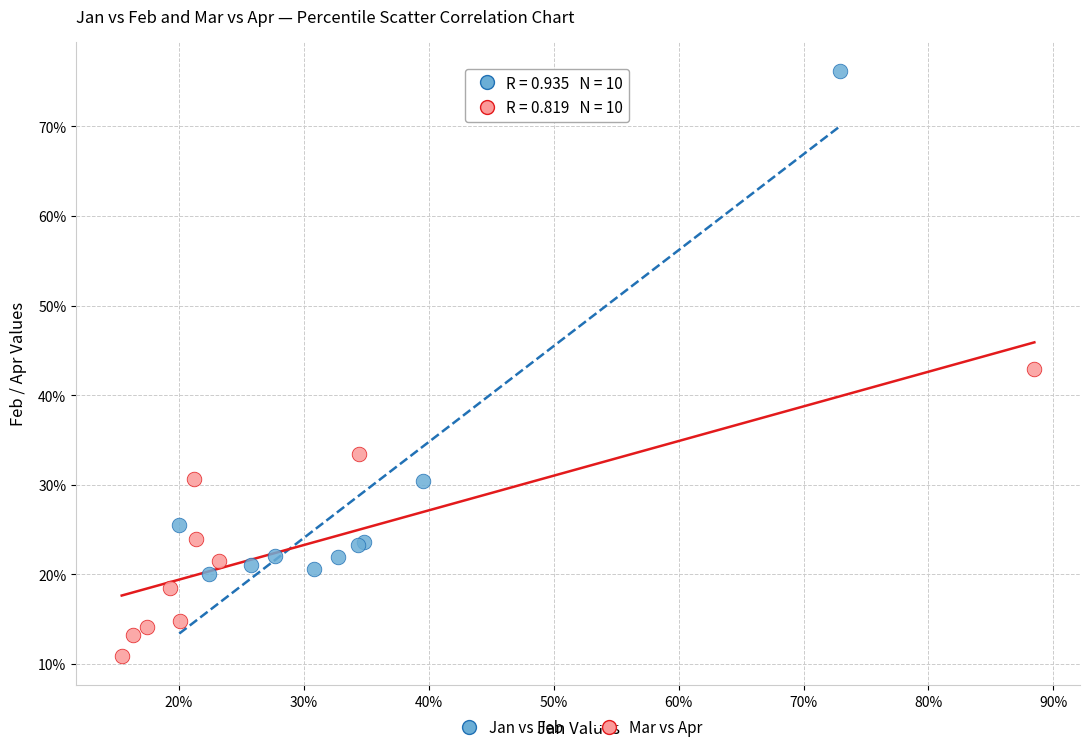

Which series has the widest spread of Y values?

Jan vs Feb